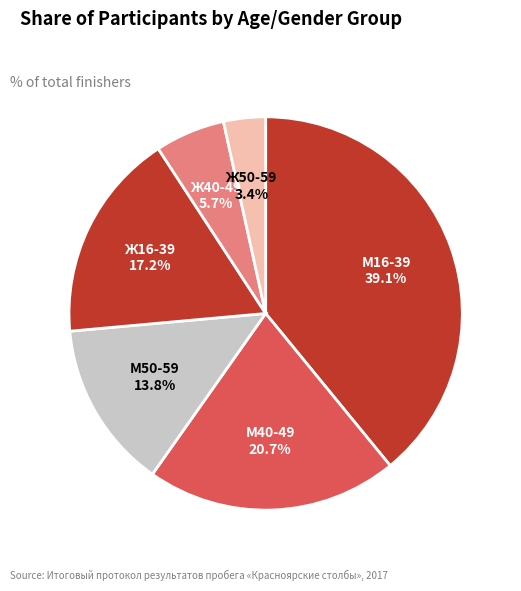

How many segments does this pie chart have?

6